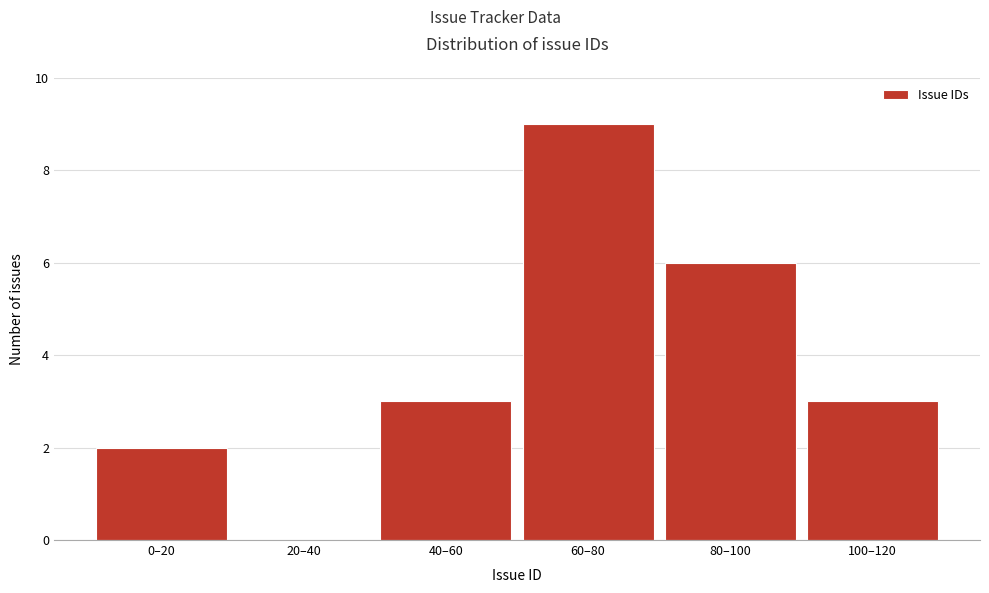

Reading right to left, extract all data points from this chart.

100–120=3	80–100=6	60–80=9	40–60=3	20–40=0	0–20=2